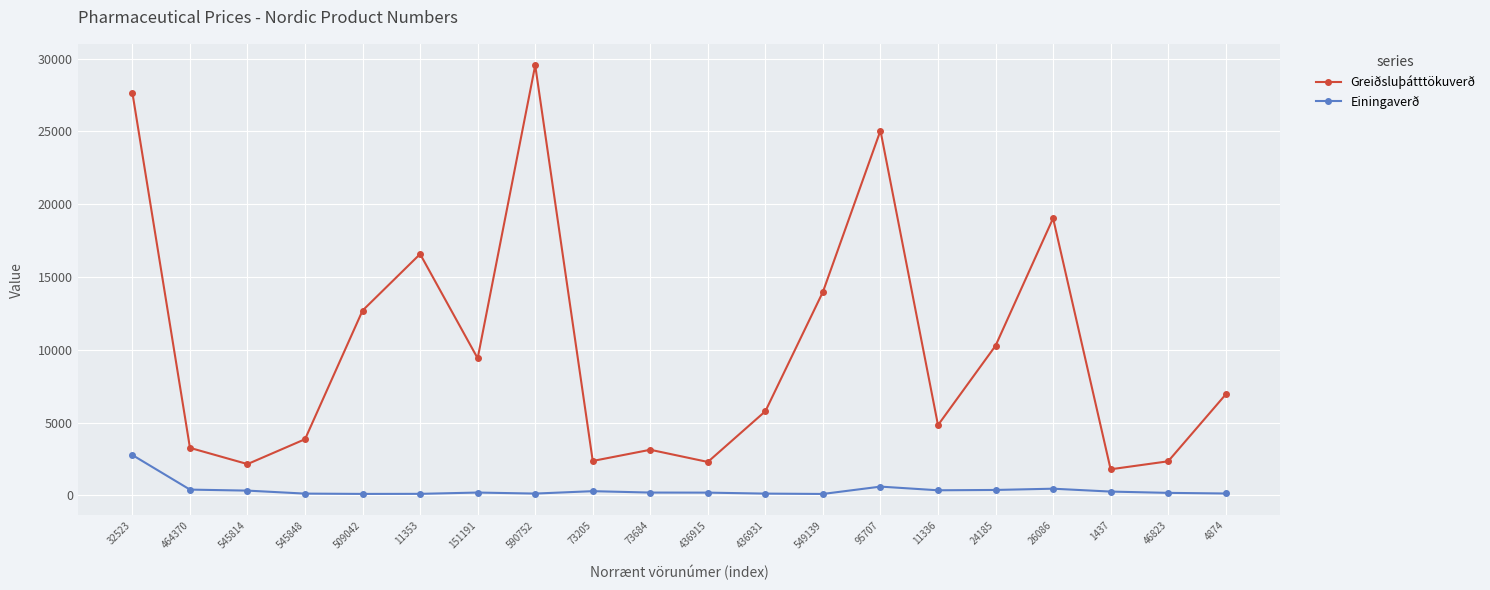

Is it true that Greiðsluþátttökuverð equals 4821.0 at 11336?

True